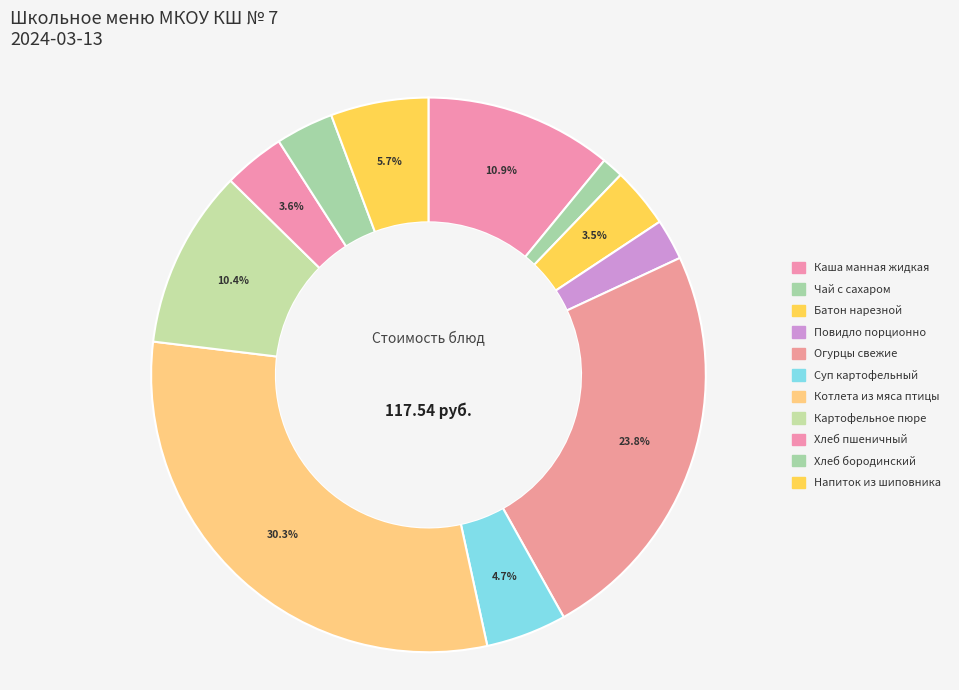

To the nearest percent, what portion does Котлета из мяса птицы represent?

30%